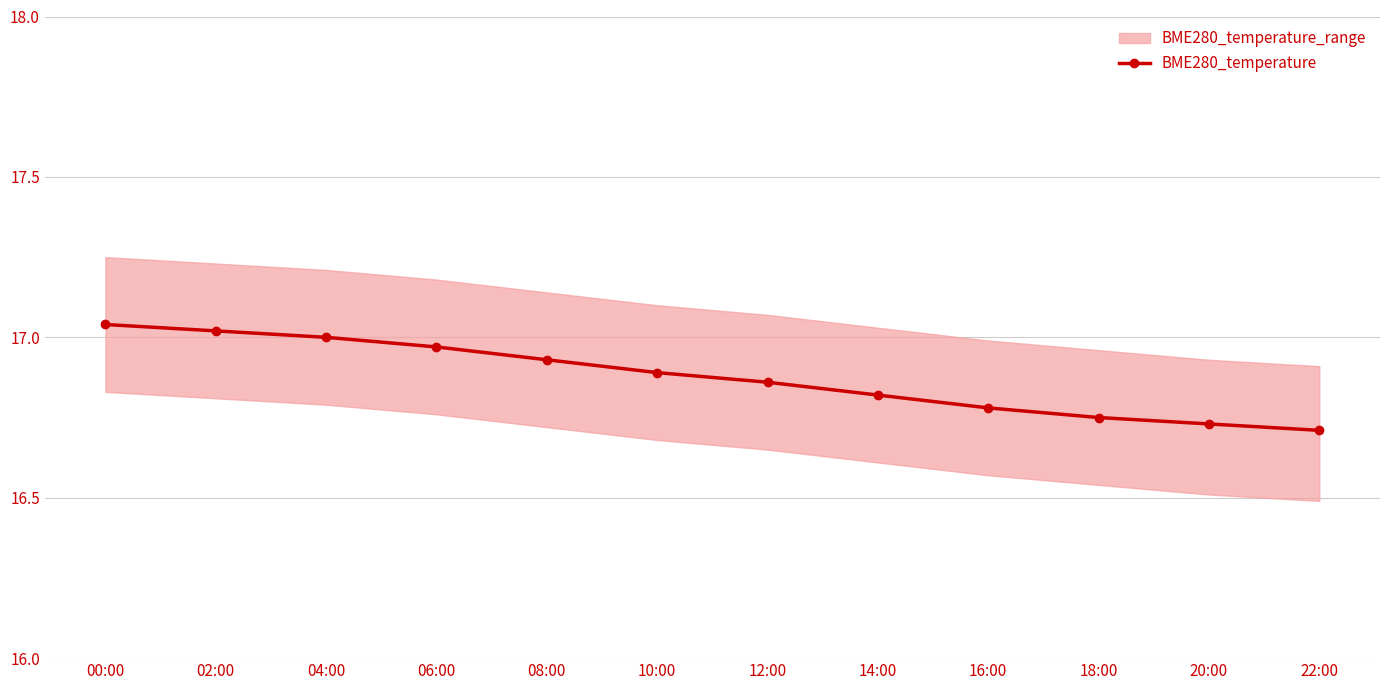

List the labels in order of value, largest first.

00:00, 02:00, 04:00, 06:00, 08:00, 10:00, 12:00, 14:00, 16:00, 18:00, 20:00, 22:00